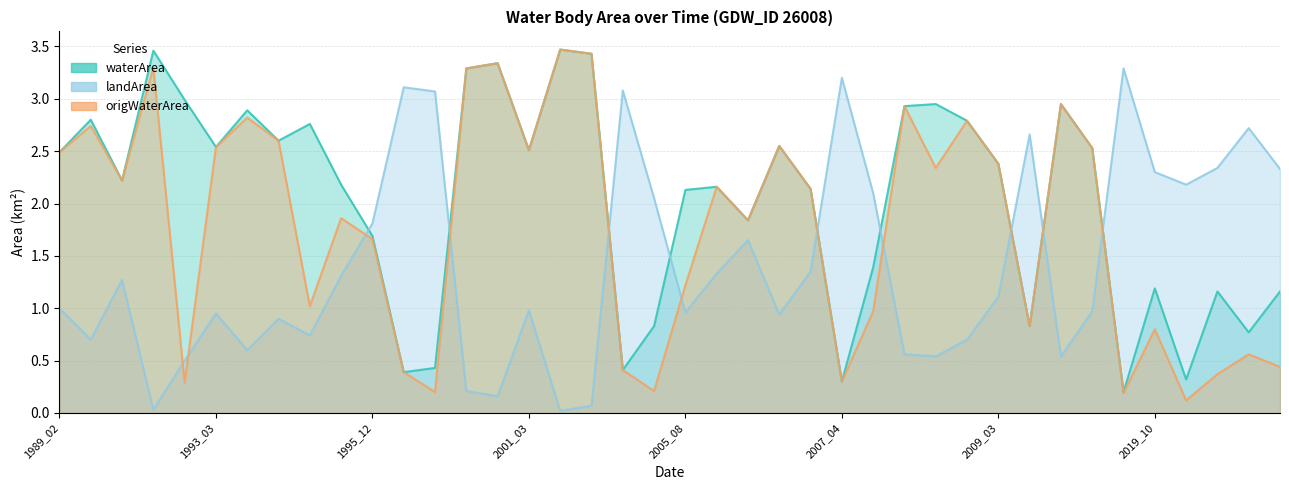

At which category does landArea reach its first local valley?

1990_02